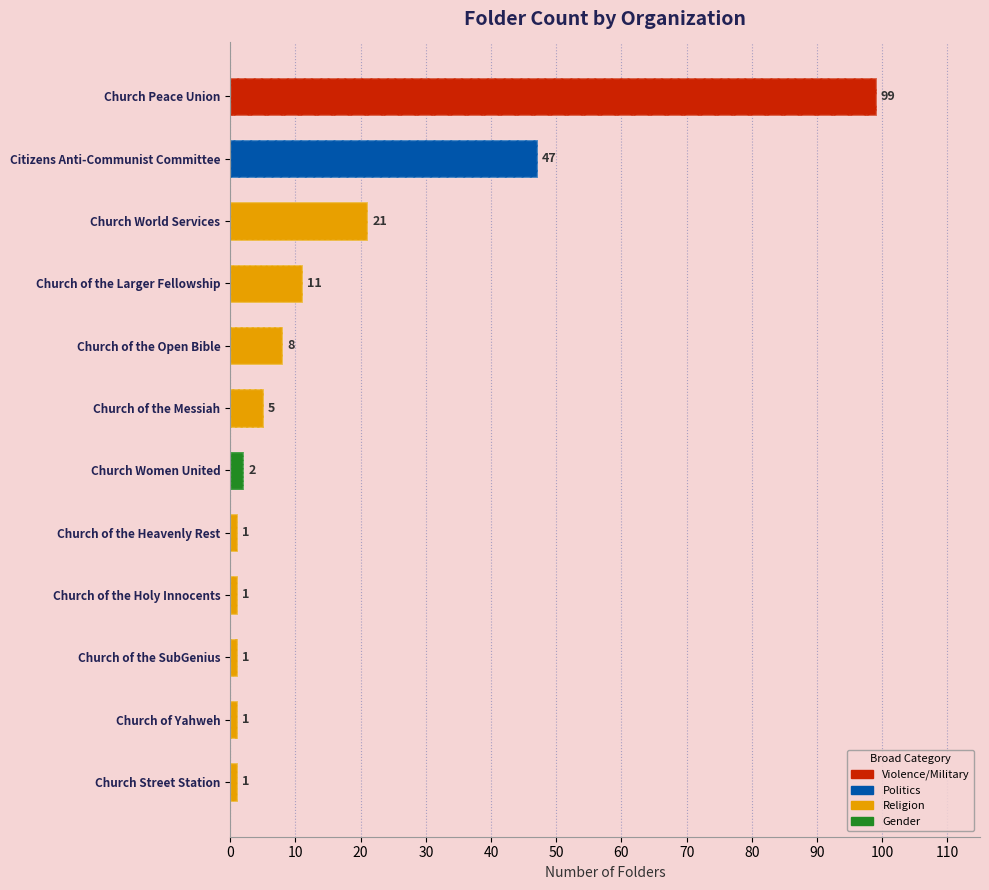

List the labels in order of value, smallest first.

Church of the Heavenly Rest, Church of the Holy Innocents, Church of the SubGenius, Church of Yahweh, Church Street Station, Church Women United, Church of the Messiah, Church of the Open Bible, Church of the Larger Fellowship, Church World Services, Citizens Anti-Communist Committee, Church Peace Union